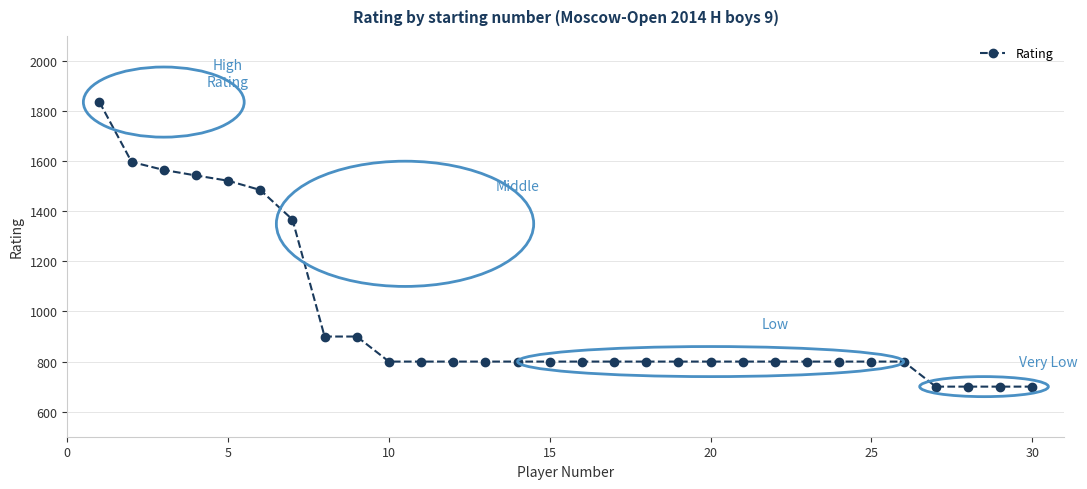

What is the sum of all values?

29115